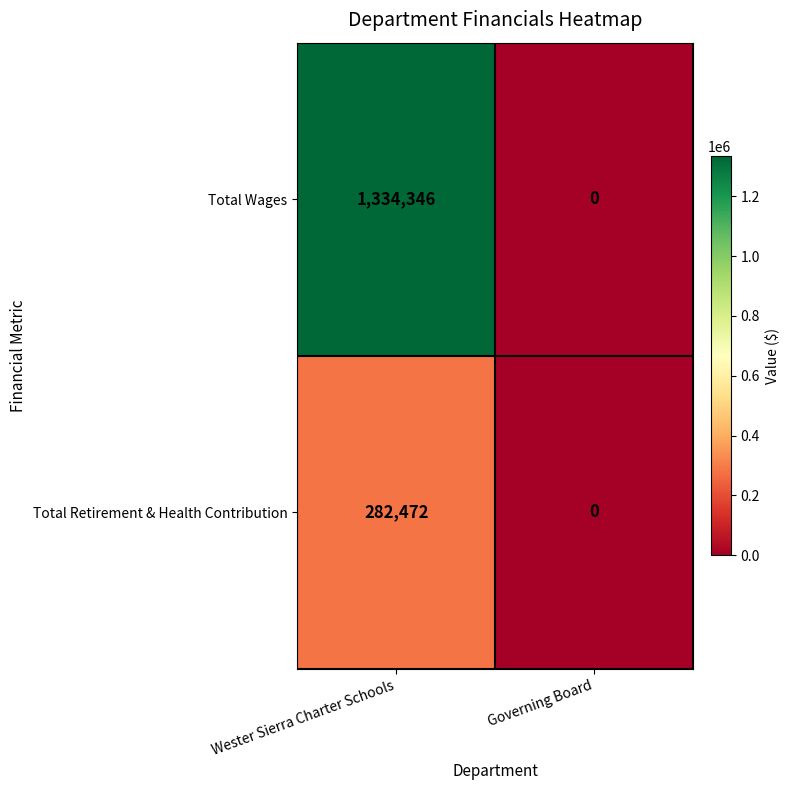

Reading right to left, transcribe all the data shown in this chart.

Total Wages: 0	1334346
Total Retirement & Health Contribution: 0	282472